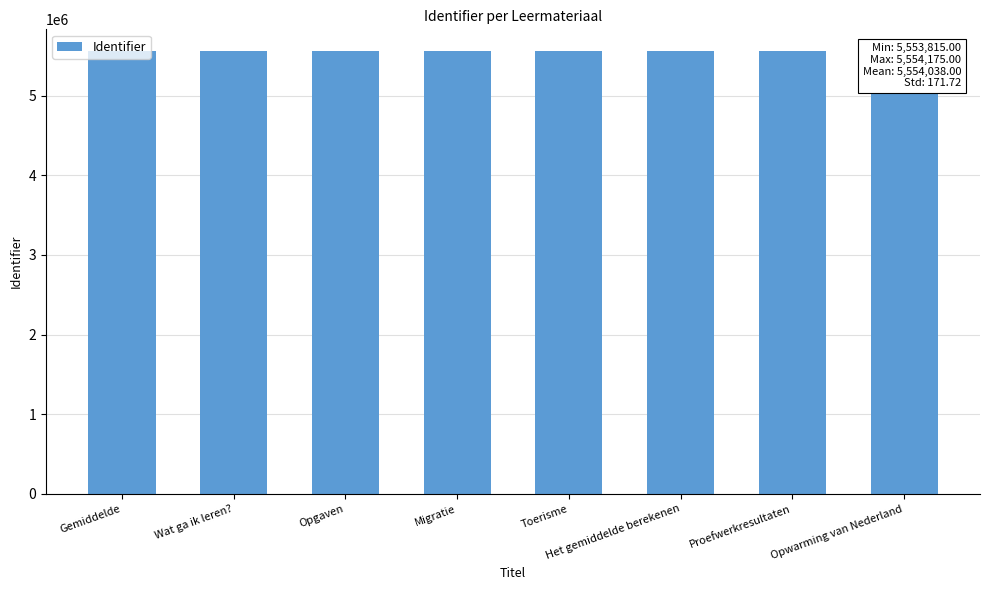

What is the smallest value displayed?

5553815